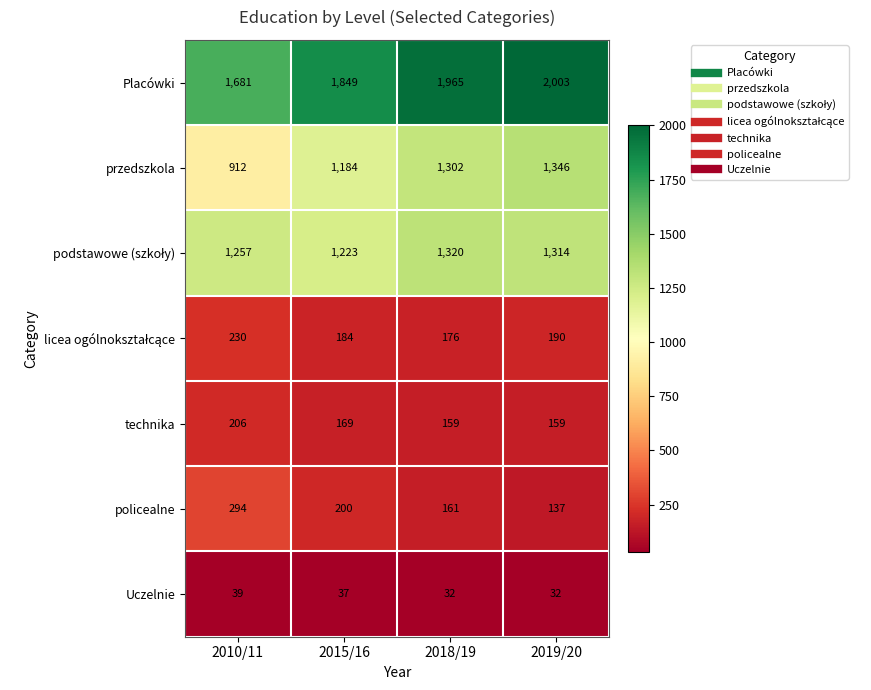

What is the greatest value displayed?

2003